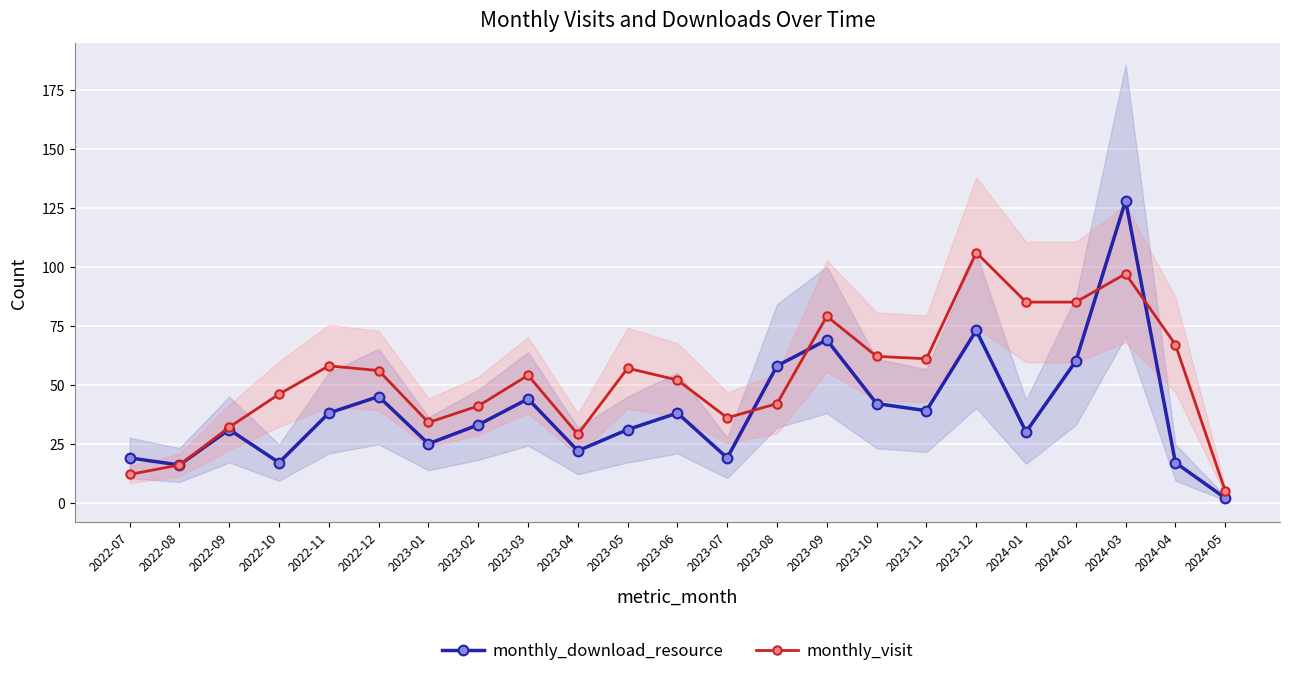

What is the label of the 9th point from the left?

2023-03